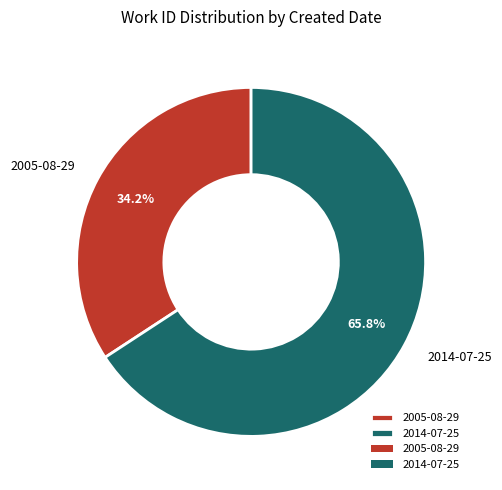

Which has a higher value, 2005-08-29 or 2014-07-25?

2014-07-25